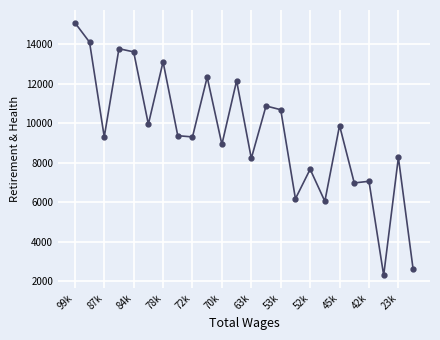

What is the minimum value shown in the chart?

2313